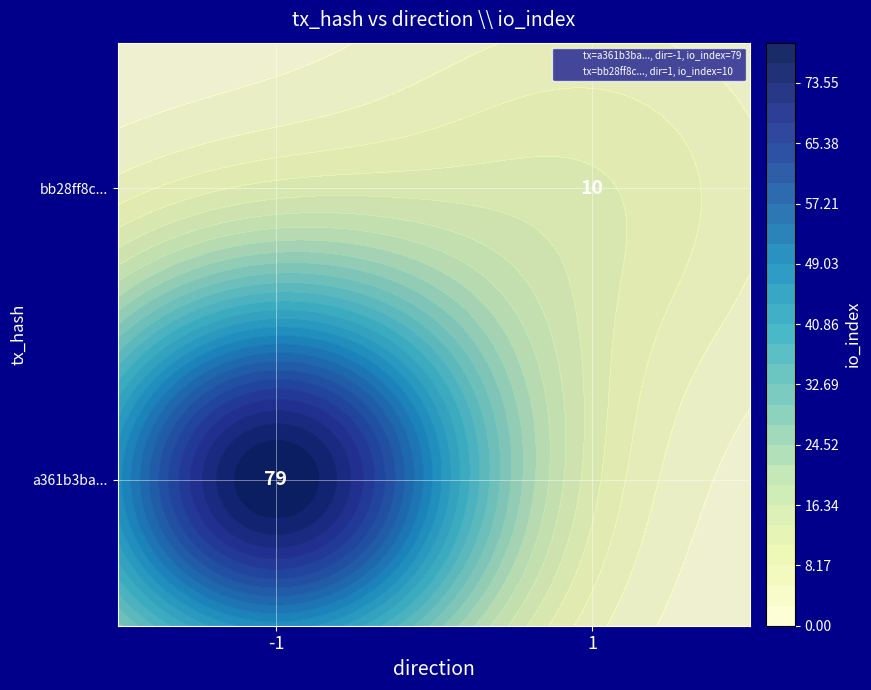

What is the difference between the highest and lowest values at direction?

2